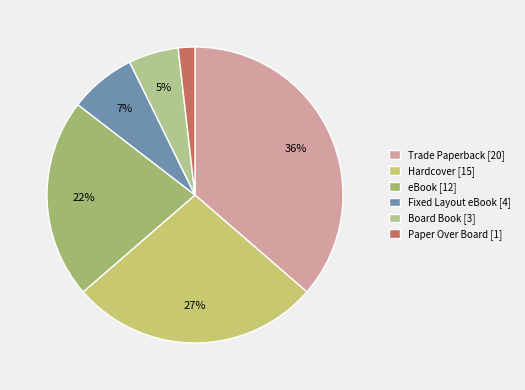

Rank the categories by value from lowest to highest.

Paper Over Board, Board Book, Fixed Layout eBook, eBook, Hardcover, Trade Paperback